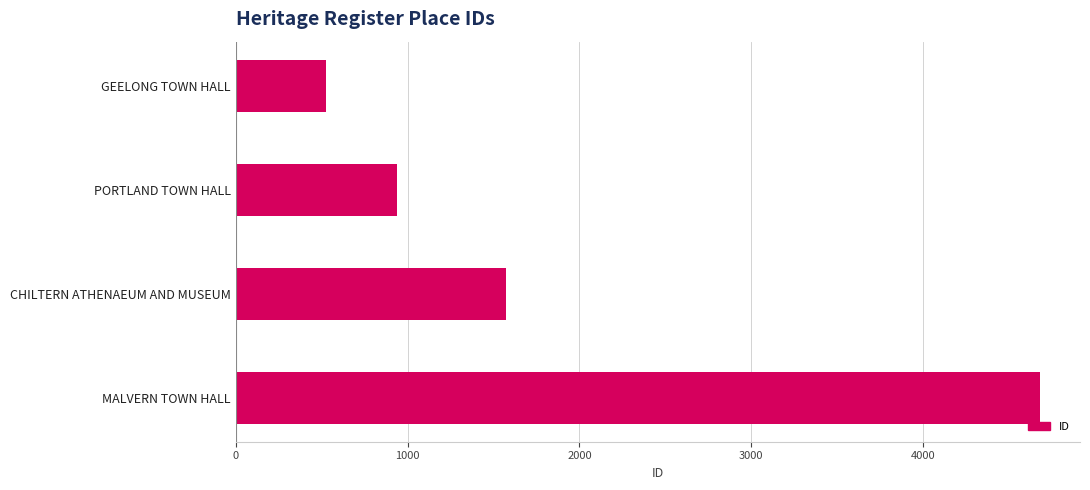

What is the difference between the maximum and second lowest values?

3739